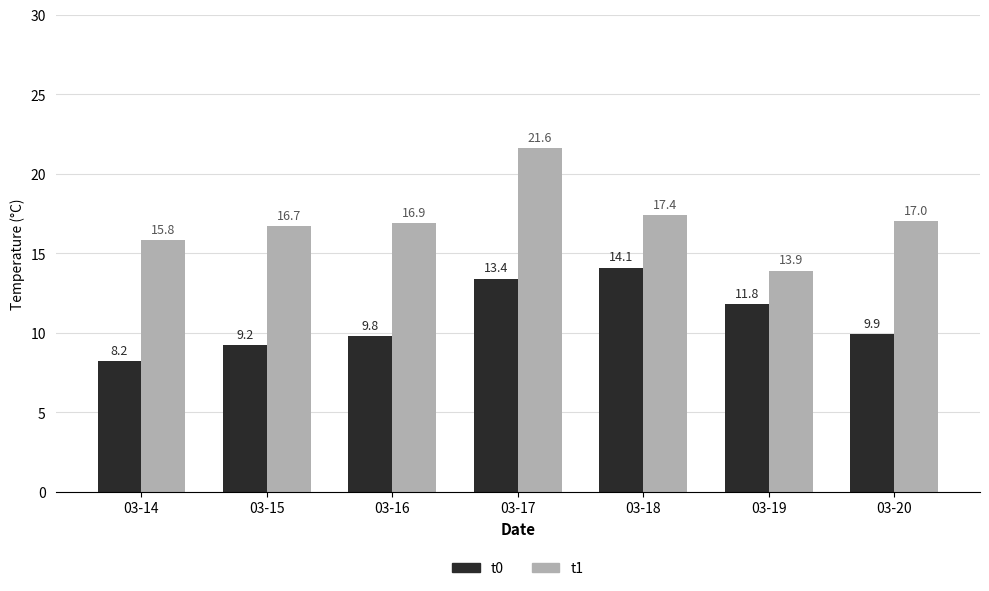

Is it true that t0 equals 9.2 at 03-15?

True